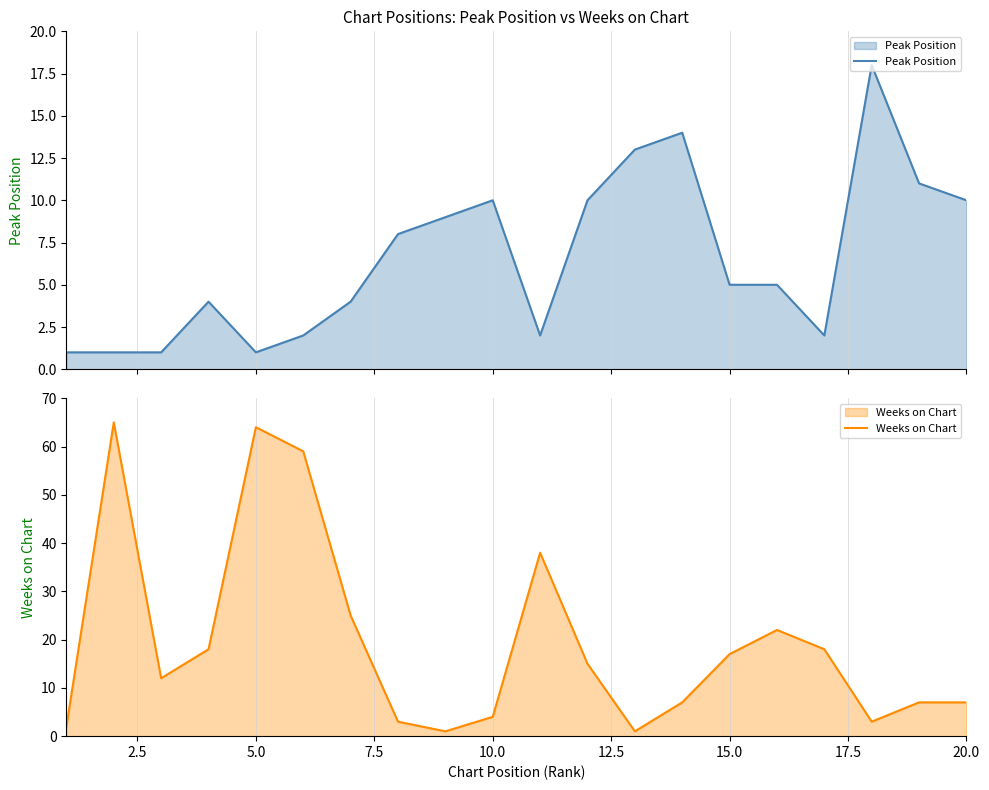

What are all the series names shown in the legend?

Peak Position, Weeks on Chart